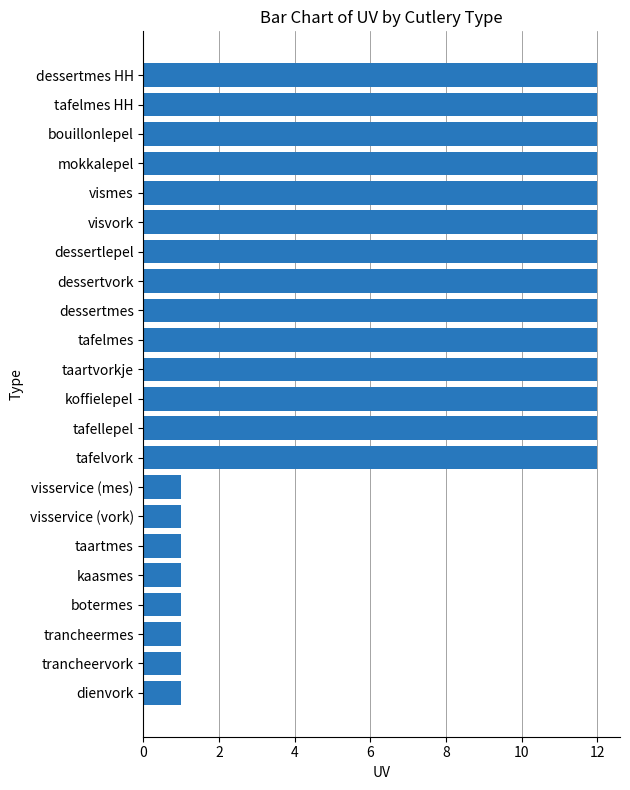

The value at visvork is 7. True or false?

False